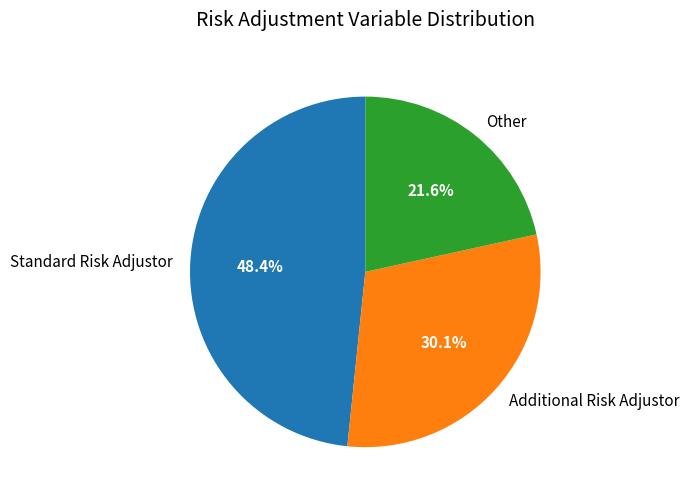

How many segments does this pie chart have?

3